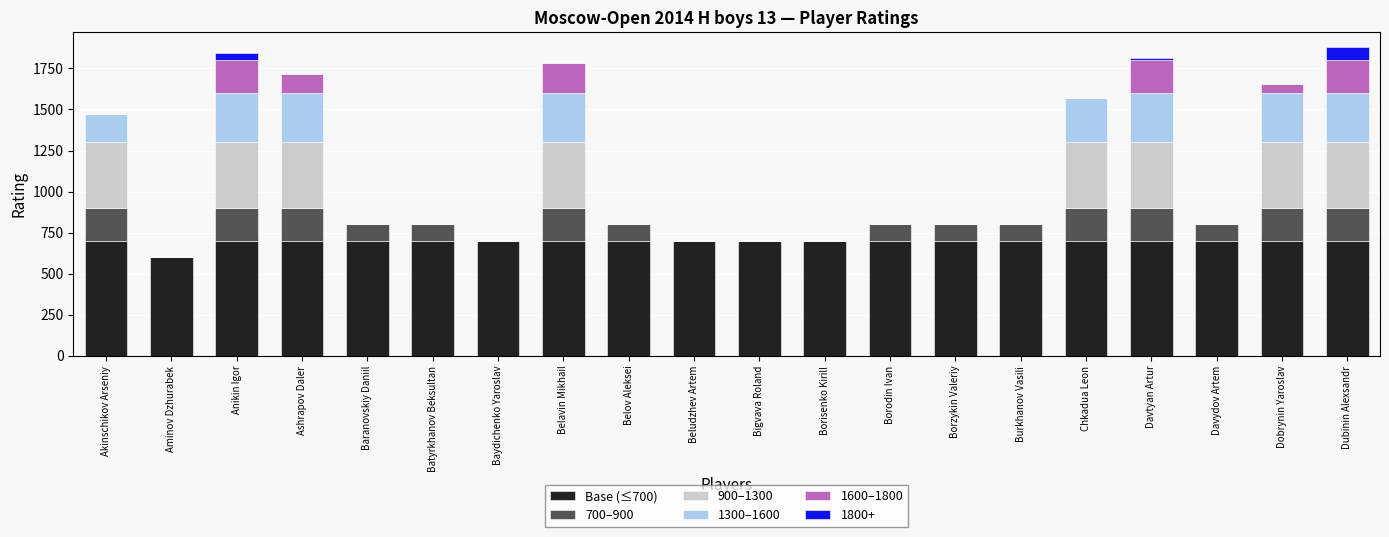

True or false: Base (≤700) has a value of 918 at Bigvava Roland.

False